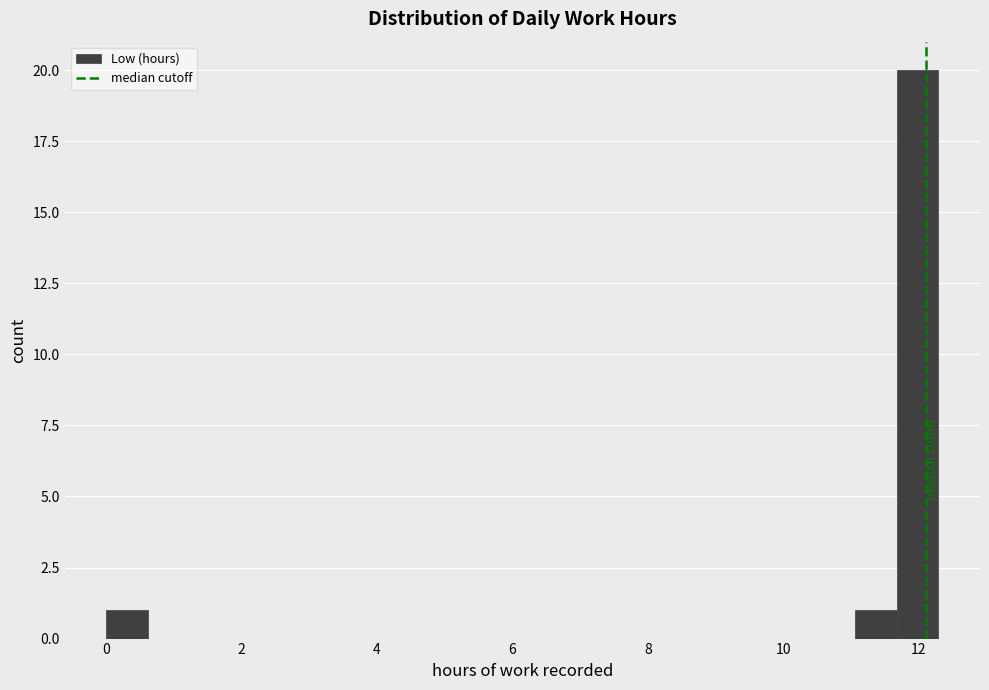

Read against the x-axis, roughly where is the centre of the tallest bar?

12.0